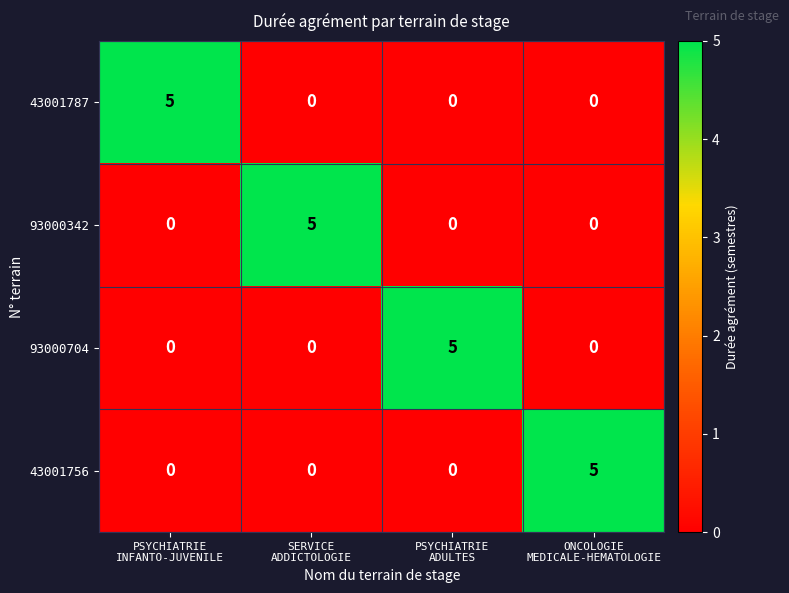

How many data points does each series have?

4